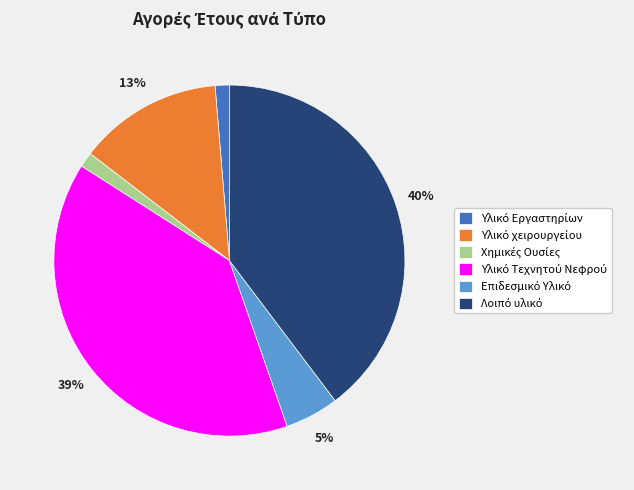

Does any single category account for the majority?

No